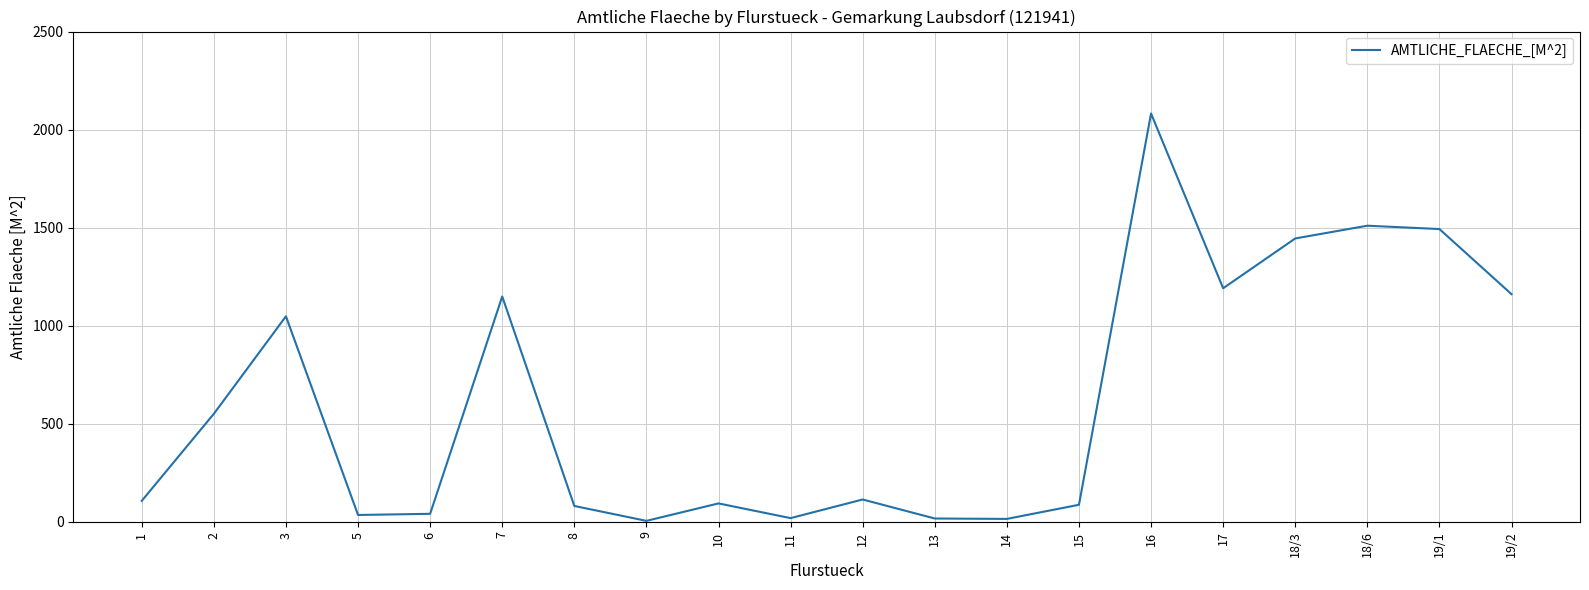

What is the greatest value displayed?

2082